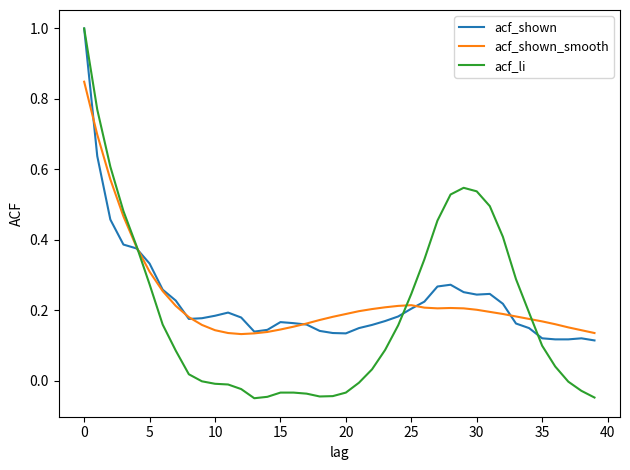

Which series has the widest spread of values?

acf_li